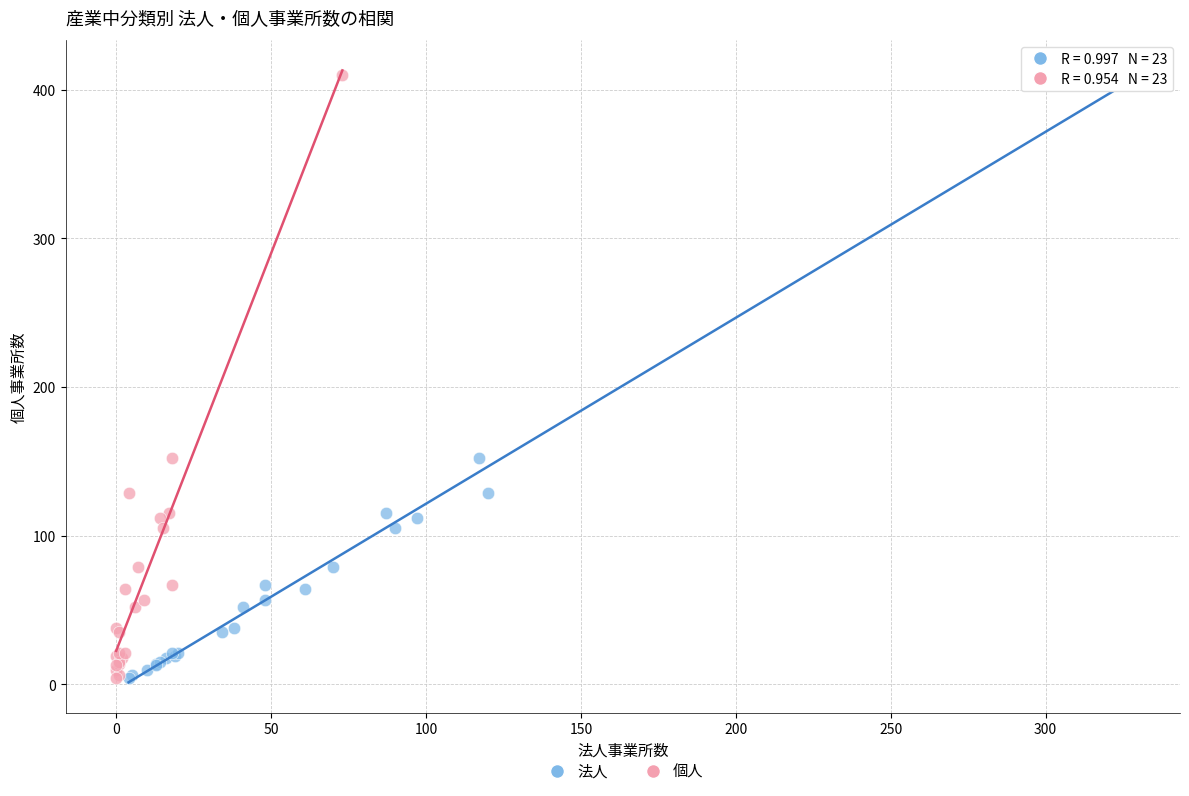

What are all the series names shown in the legend?

法人, 個人